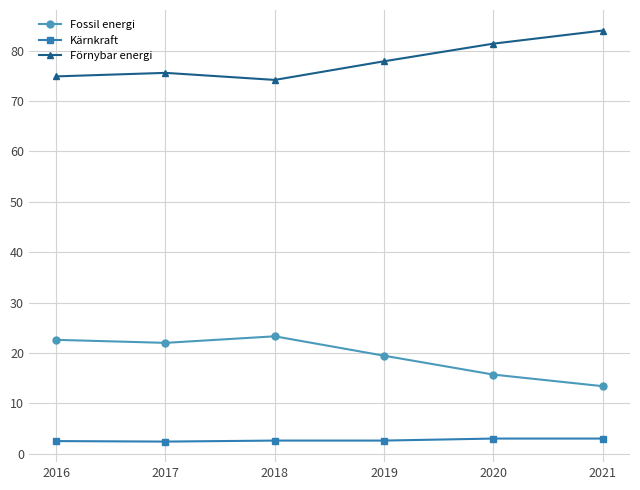

List the series in order of their overall mean, highest first.

Förnybar energi, Fossil energi, Kärnkraft